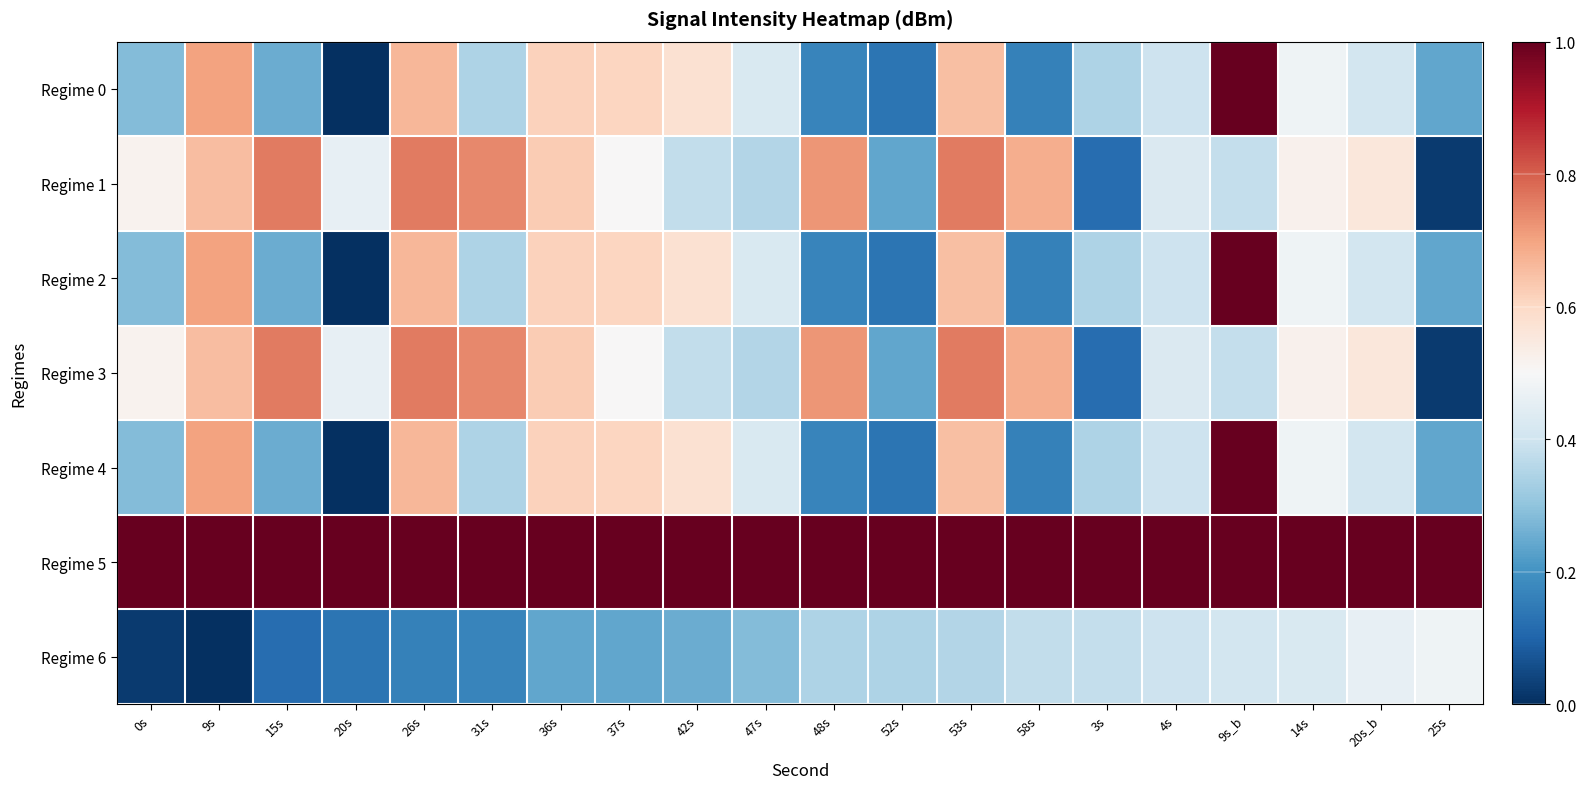

Which series changed the most between 9s and 26s?

Regime 6